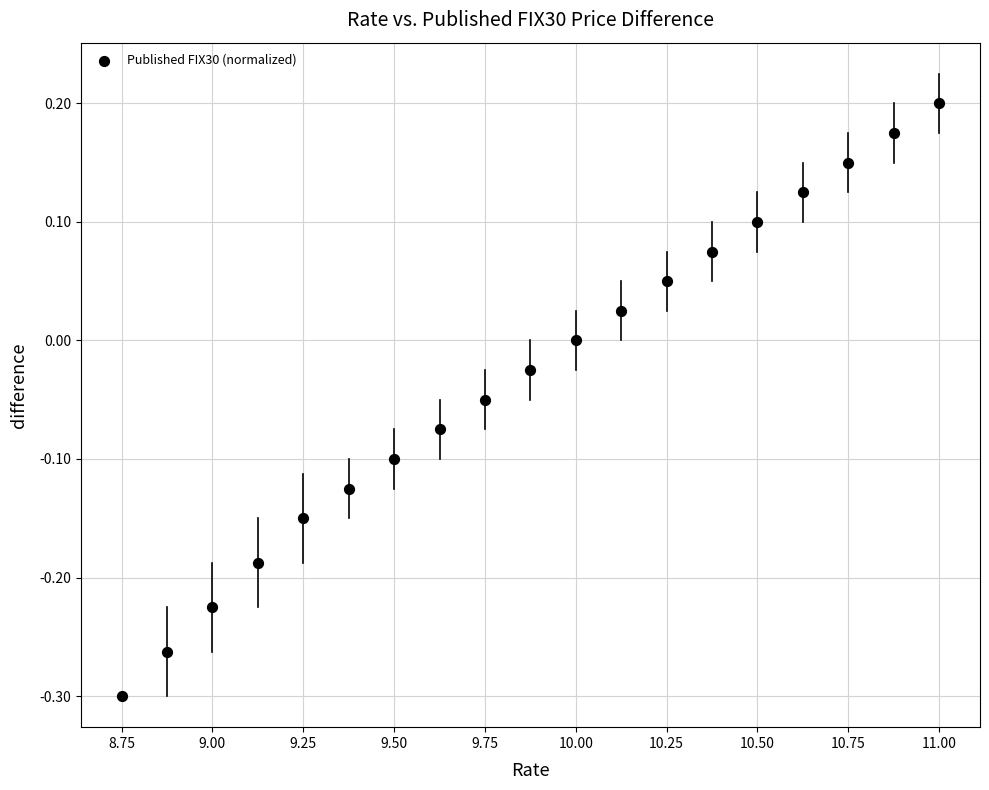

What is the range of Y values (max minus min)?

0.5